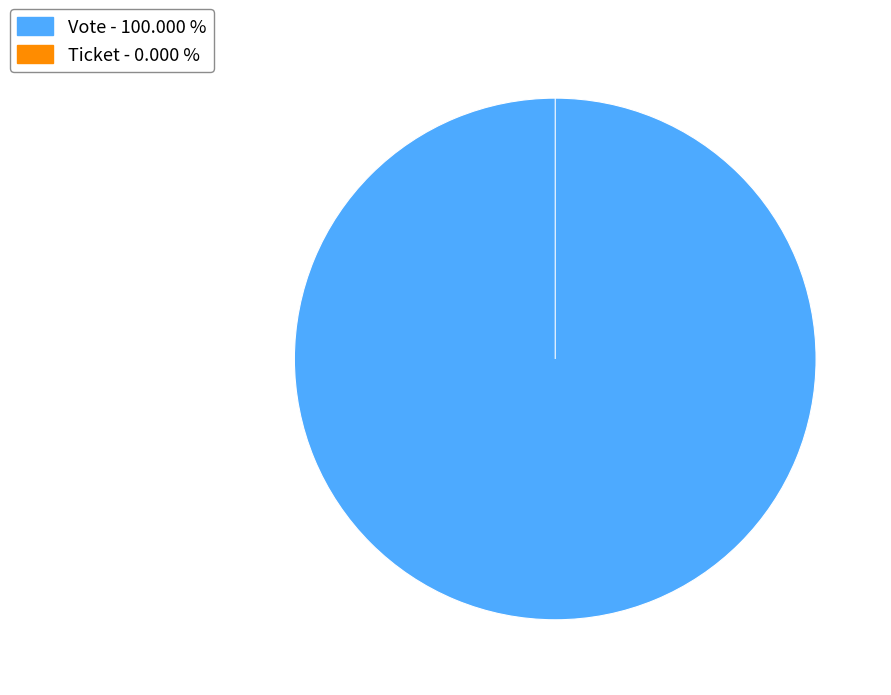

Does Ticket represent more than half of the total?

No